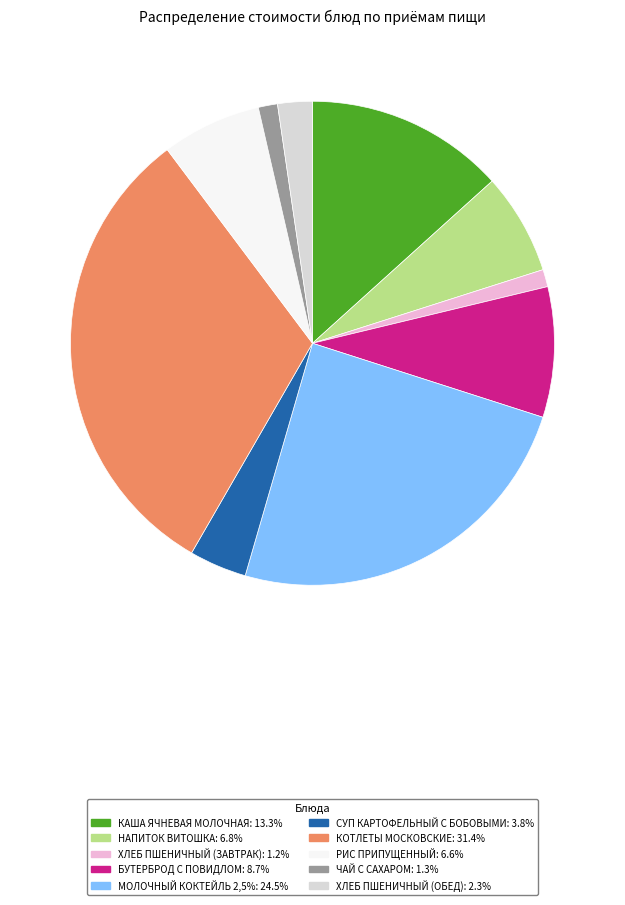

Is there any slice that represents more than half of the pie?

No